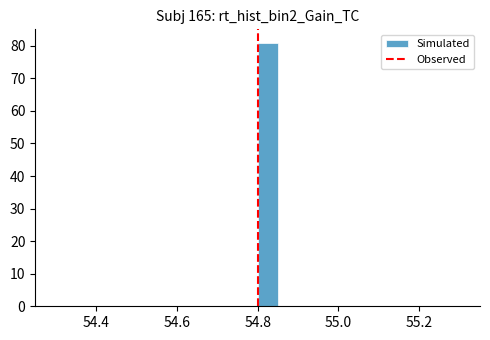

Around what value on the x-axis is the tallest bar? Give the approximate position of its centre, as read against the axis.

54.82